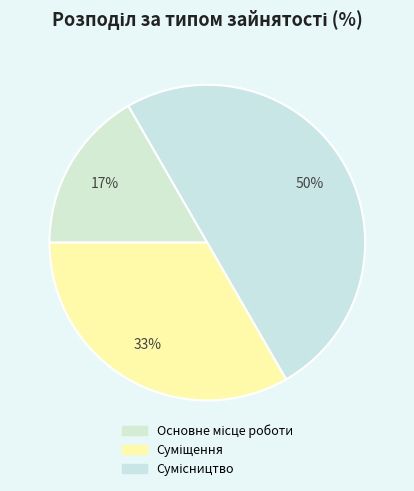

How many slices are in this pie chart?

3